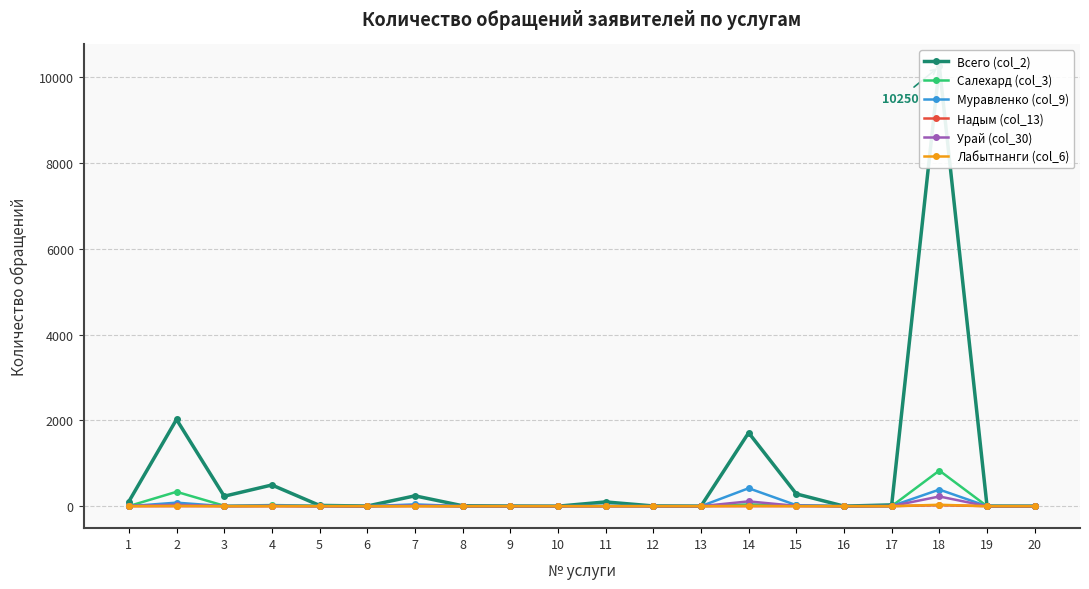

True or false: Муравленко (col_9) has a value of 153 at 10.

False